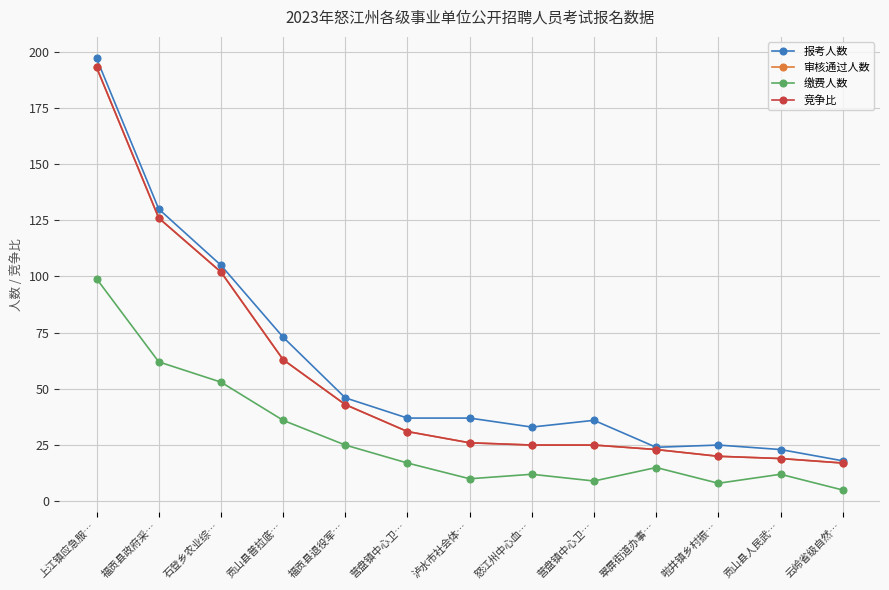

Is this an area chart (filled region under the line)?

No